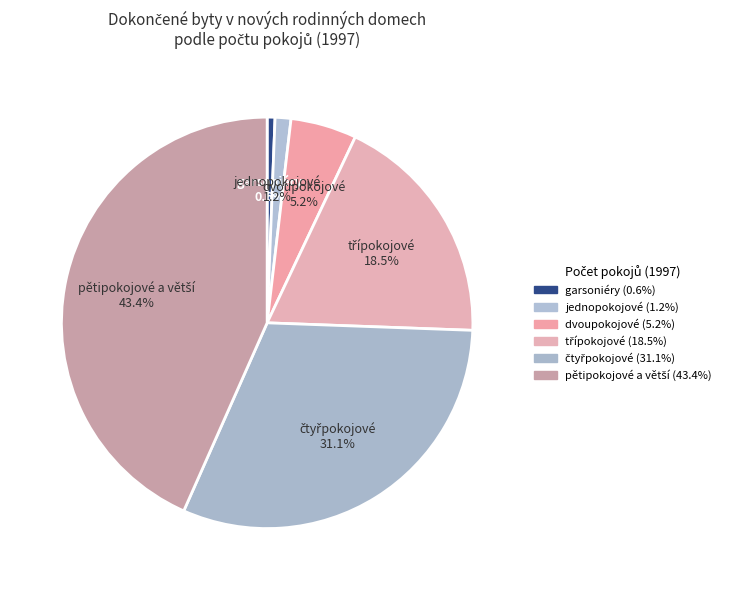

Does garsoniéry represent more than half of the total?

No